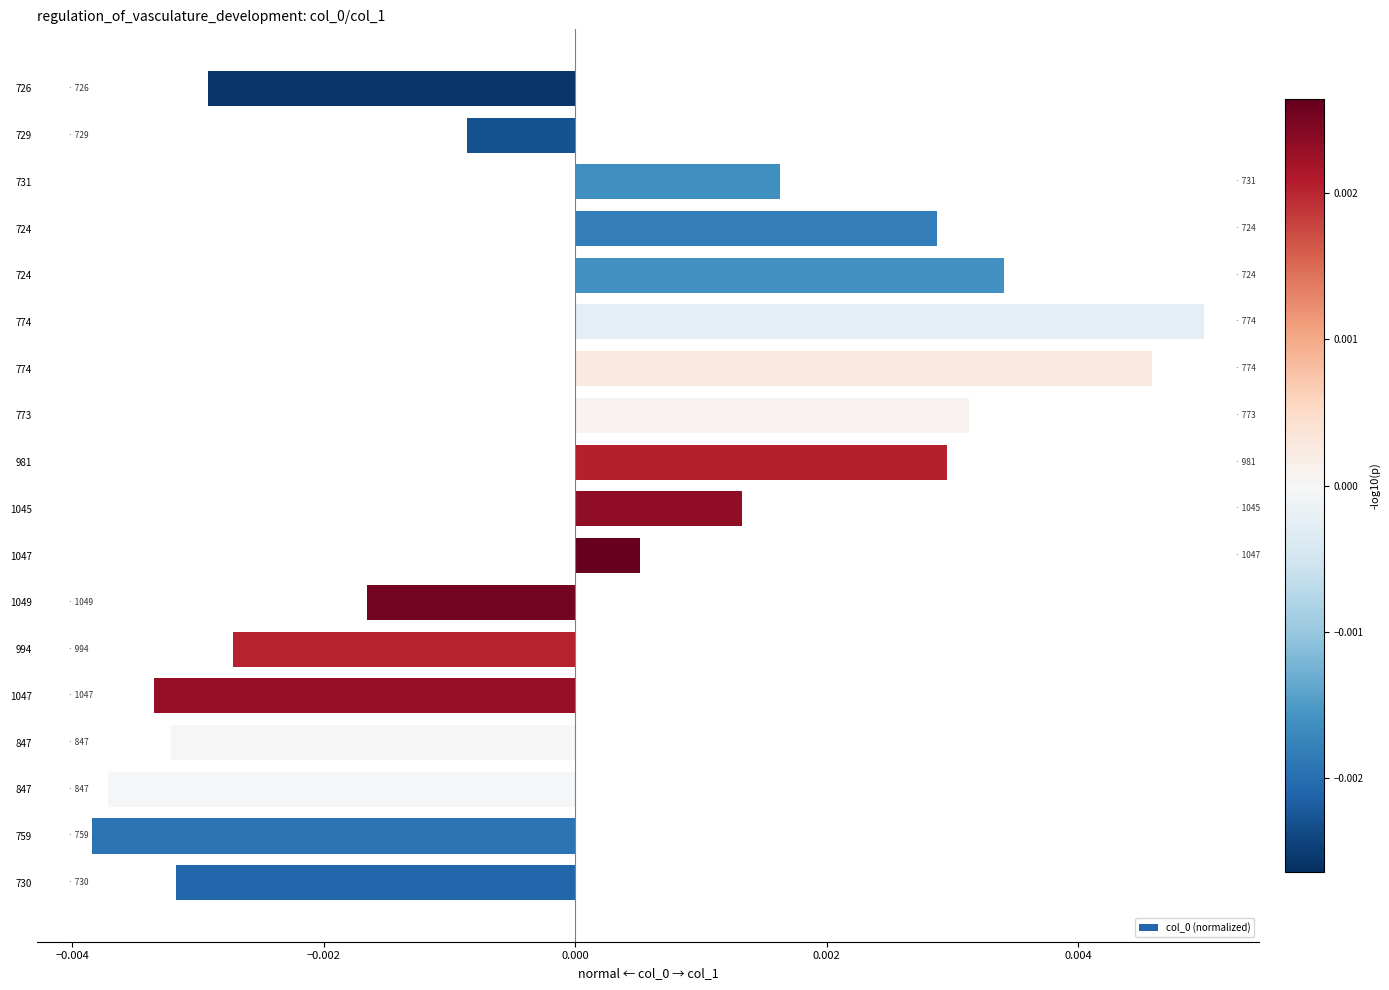

Count the number of values greater than 0.

9